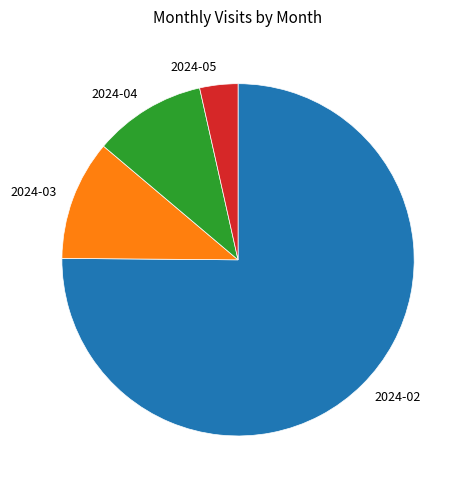

Does 2024-04 represent more than half of the total?

No